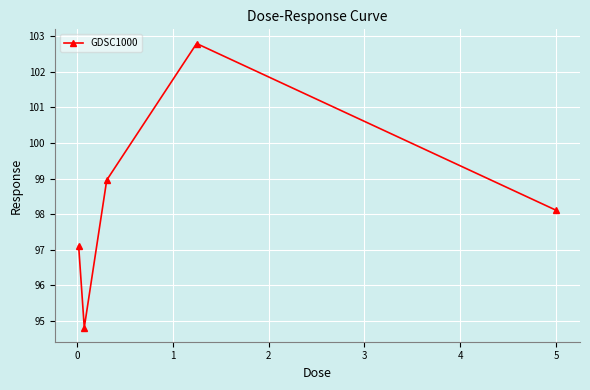

Reading left to right, list all the values displayed in this chart.

97.1	94.8	99.0	102.8	98.1